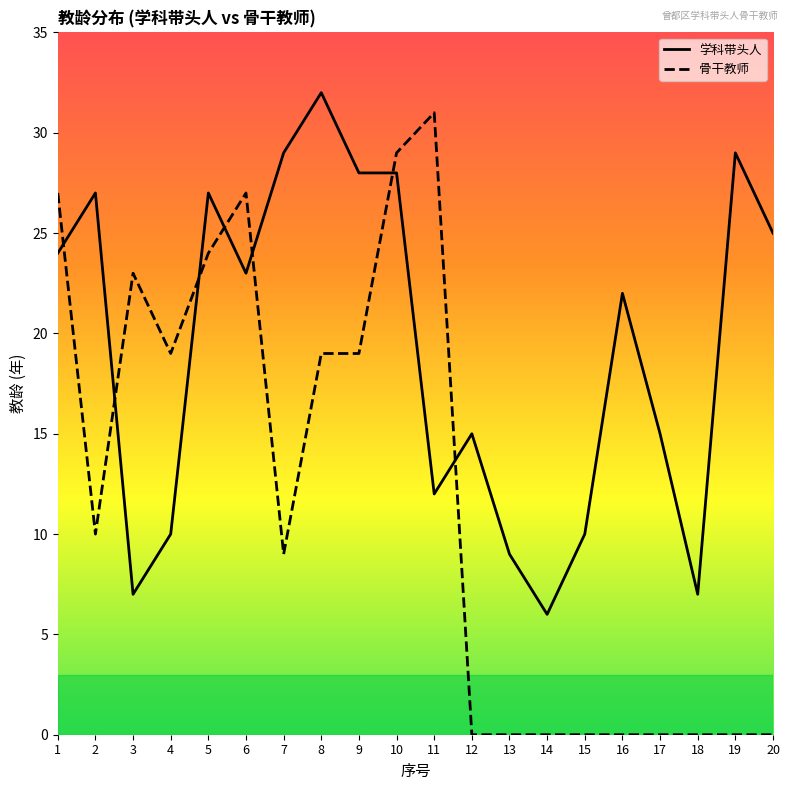

How many times do 学科带头人 and 骨干教师 cross each other?

7